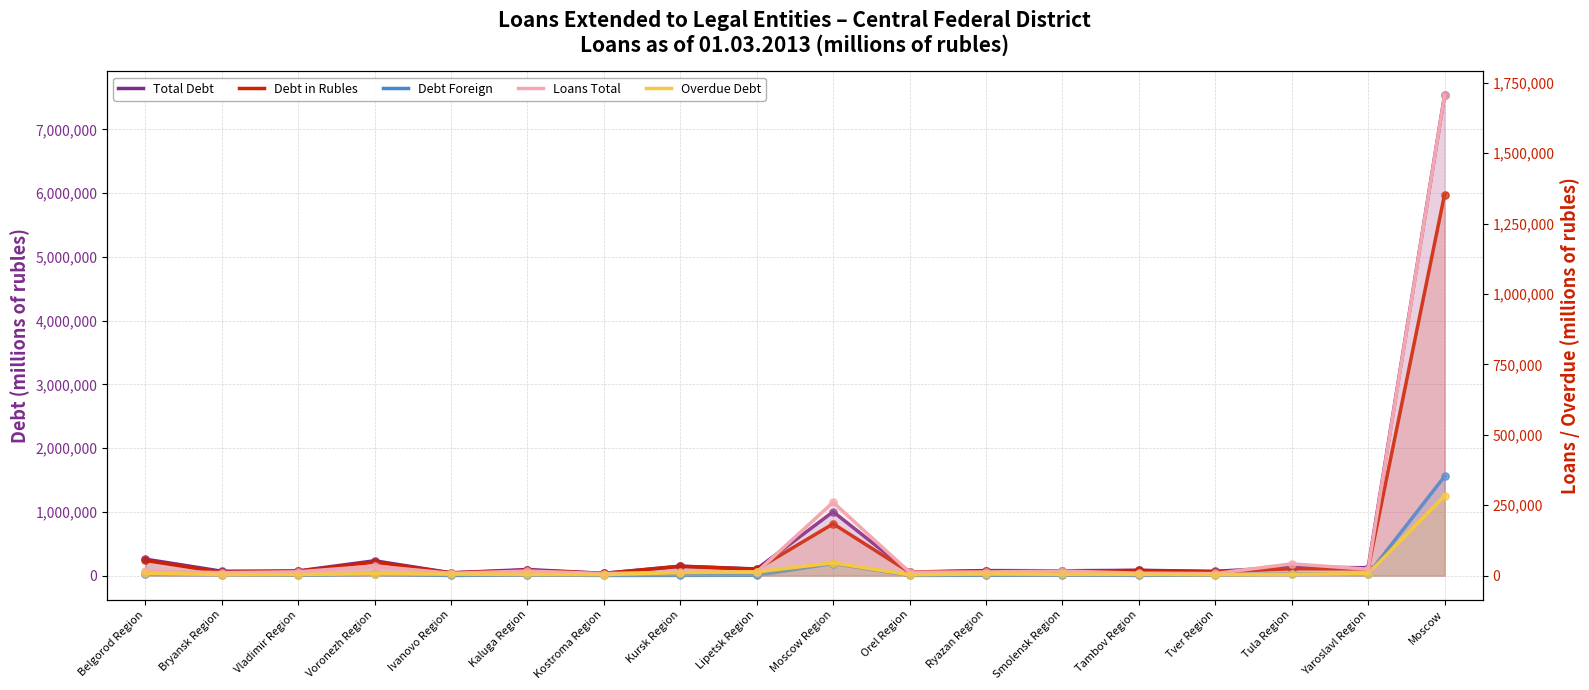

What is the total value across all series at Bryansk Region?

149768